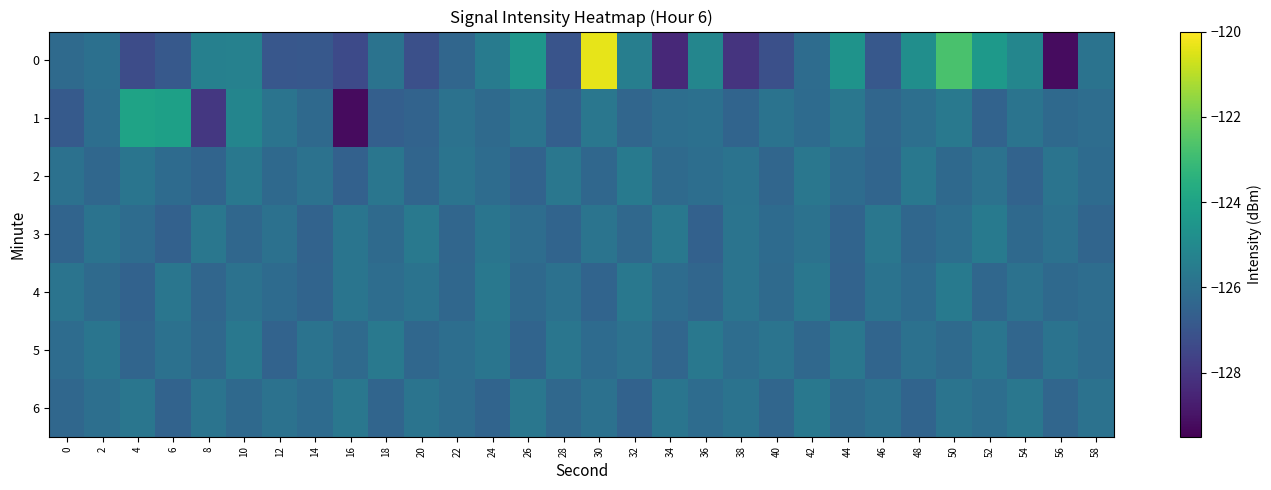

What is the total value across all series at 14?

-884.0